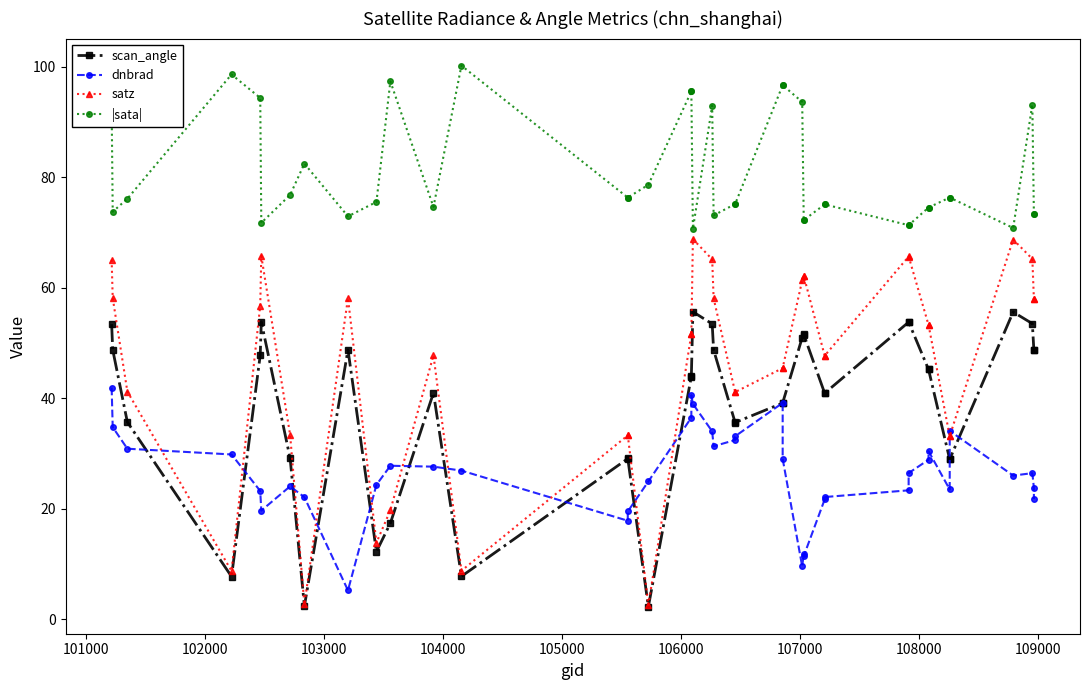

True or false: |sata| has a value of 150.1 at 104000.

False